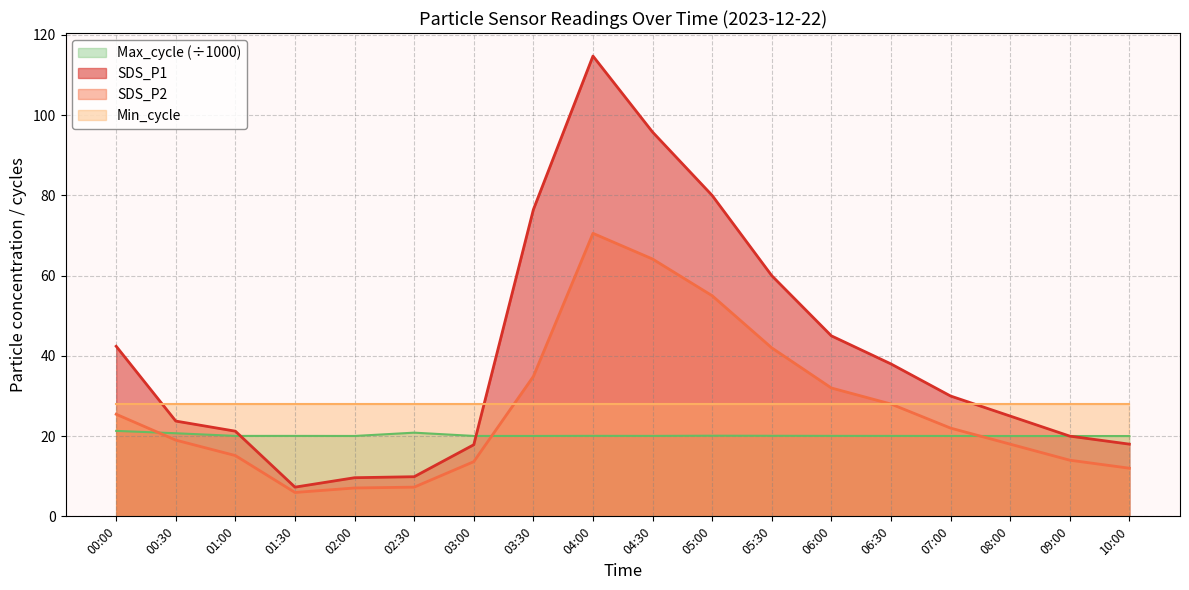

Between 03:00 and 08:00, which series saw the biggest shift?

SDS_P1